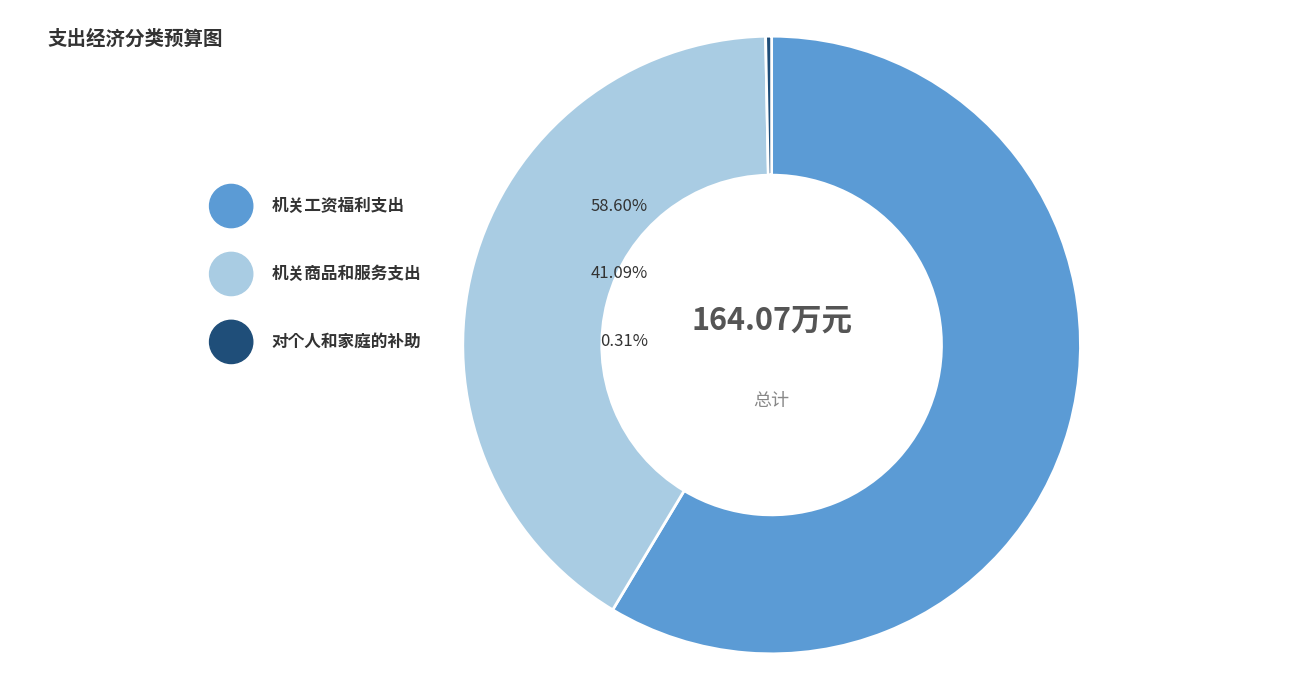

Rank the categories by value from highest to lowest.

机关工资福利支出, 机关商品和服务支出, 对个人和家庭的补助